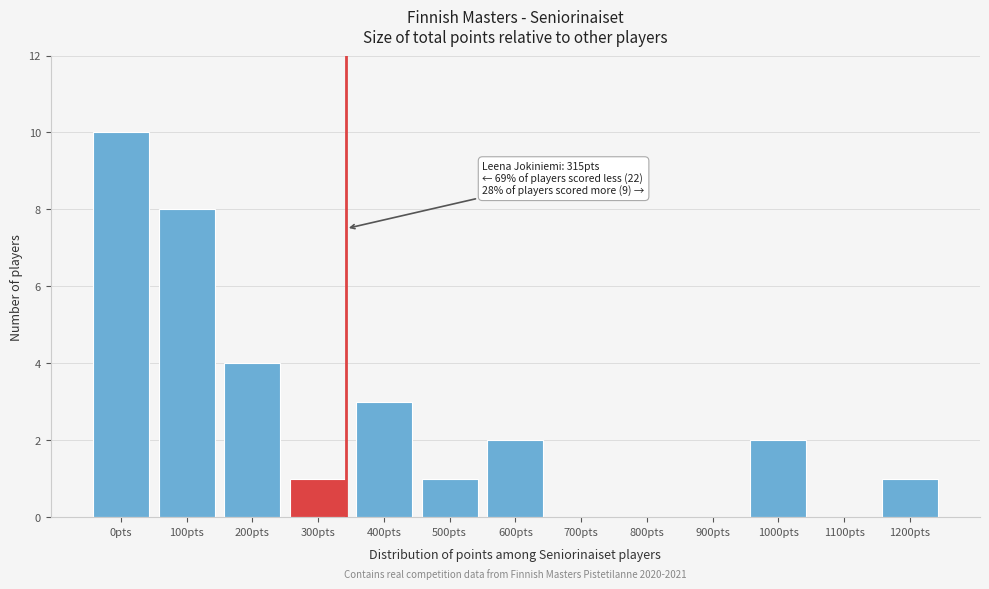

Reading left to right, list all the values displayed in this chart.

0pts=10	100pts=8	200pts=4	300pts=1	400pts=3	500pts=1	600pts=2	700pts=0	800pts=0	900pts=0	1000pts=2	1100pts=0	1200pts=1